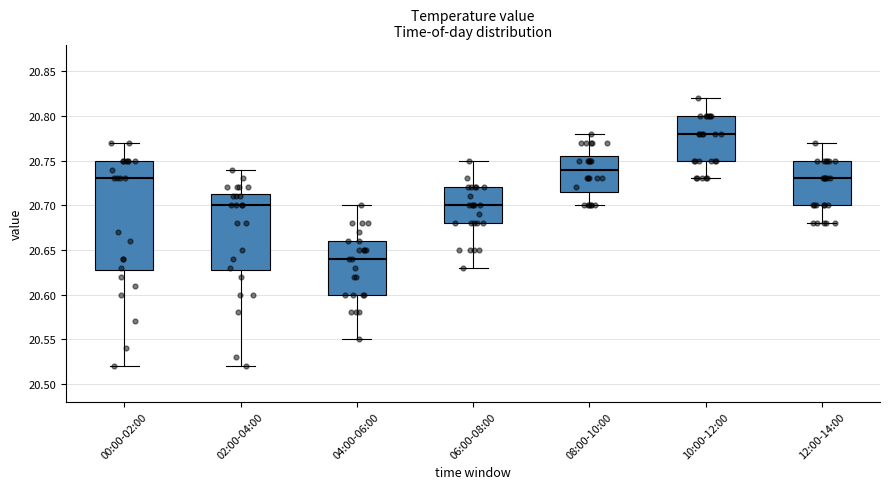

Which box's median line is the lowest?

04:00-06:00